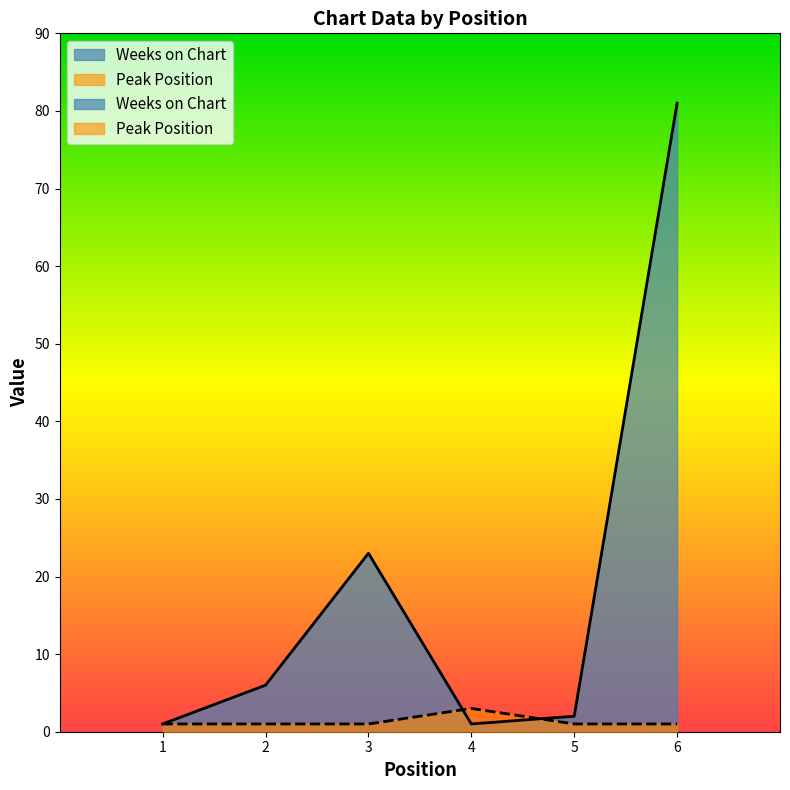

How many times do Peak Position and Weeks on Chart cross each other?

2